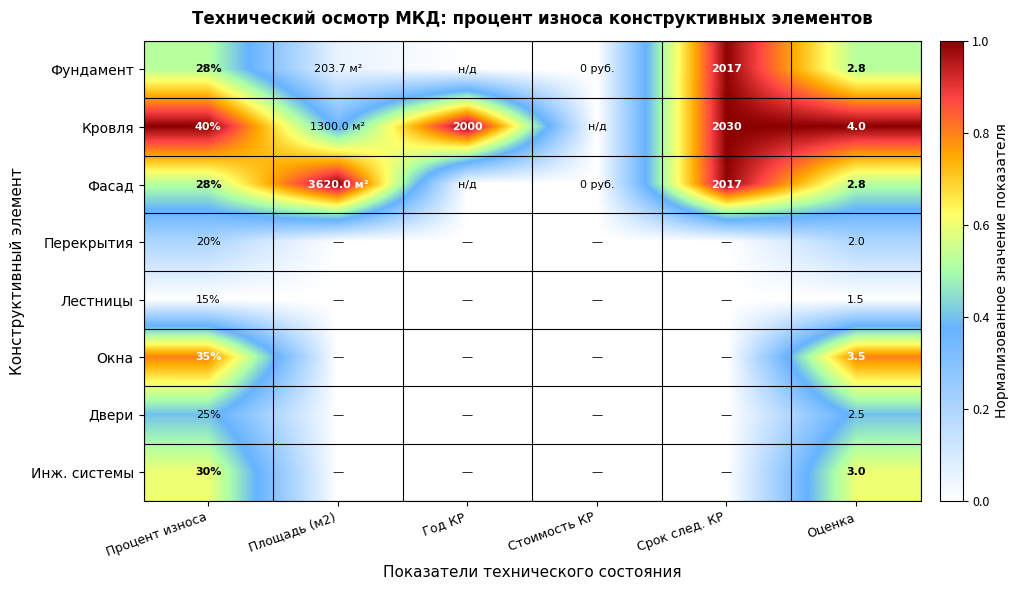

Is the value of Двери at Процент износа greater than the value of Перекрытия at Оценка?

Yes